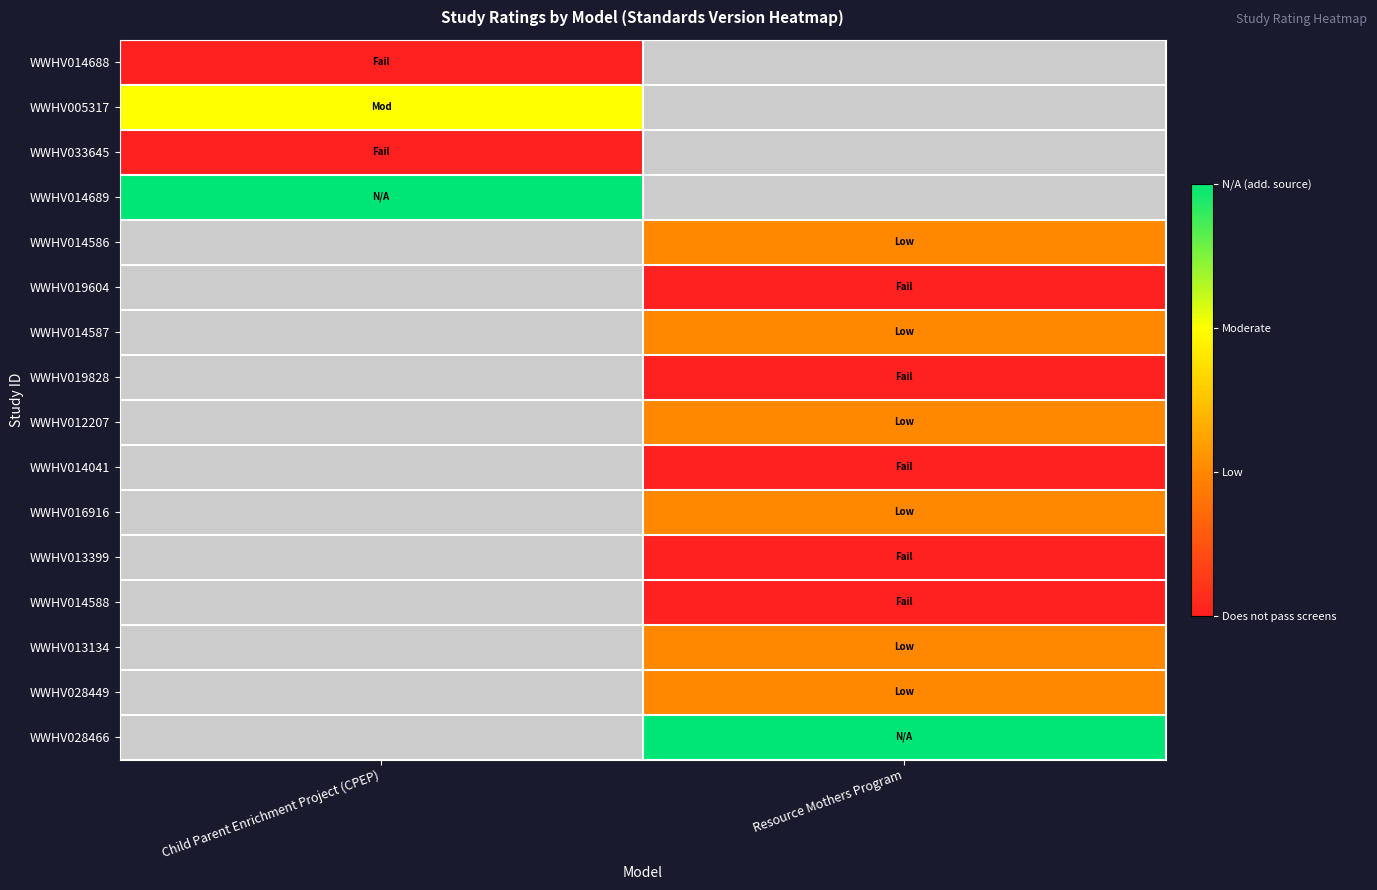

List the labels in order of WWHV014689 value, largest first.

Child Parent Enrichment Project (CPEP), Resource Mothers Program